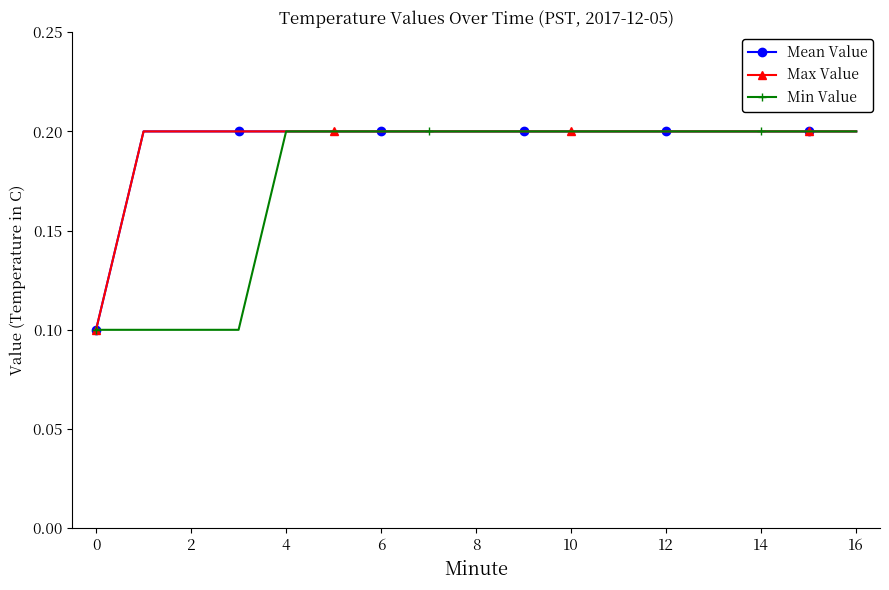

What is the greatest value displayed?

0.2